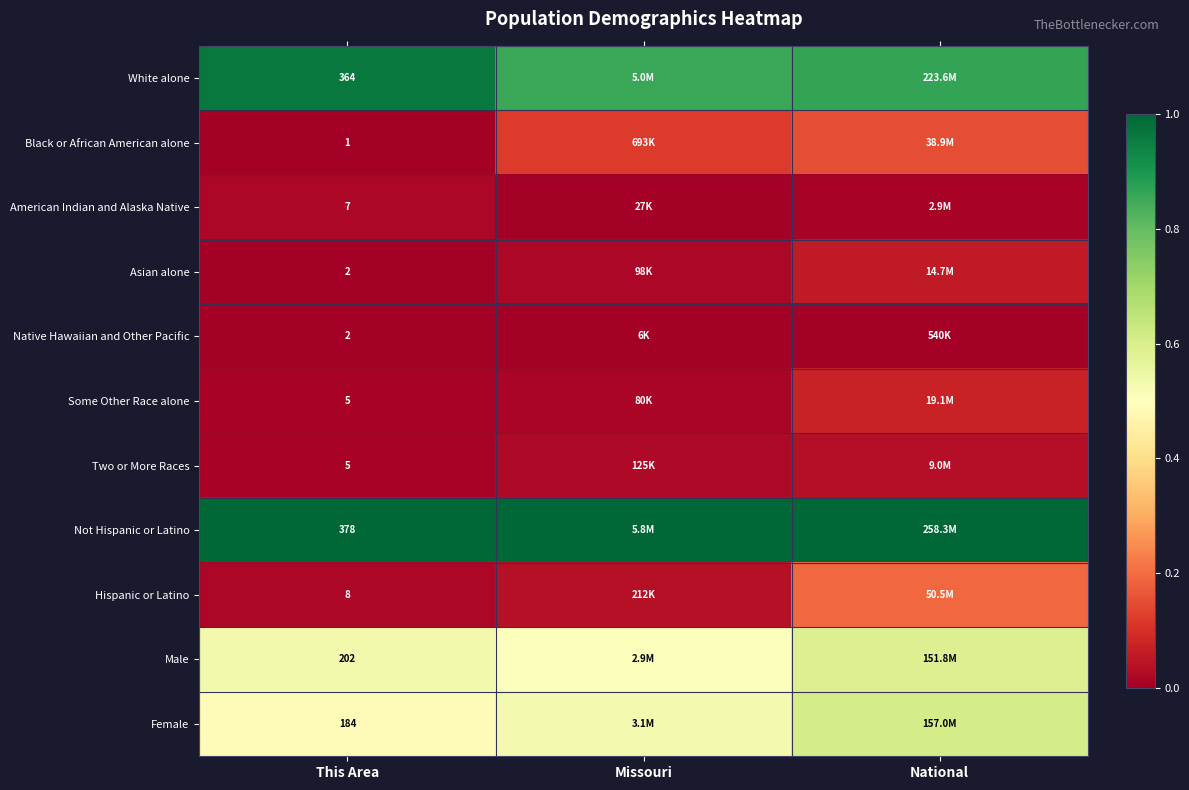

Is the value of Hispanic or Latino at This Area greater than the value of White alone at This Area?

No